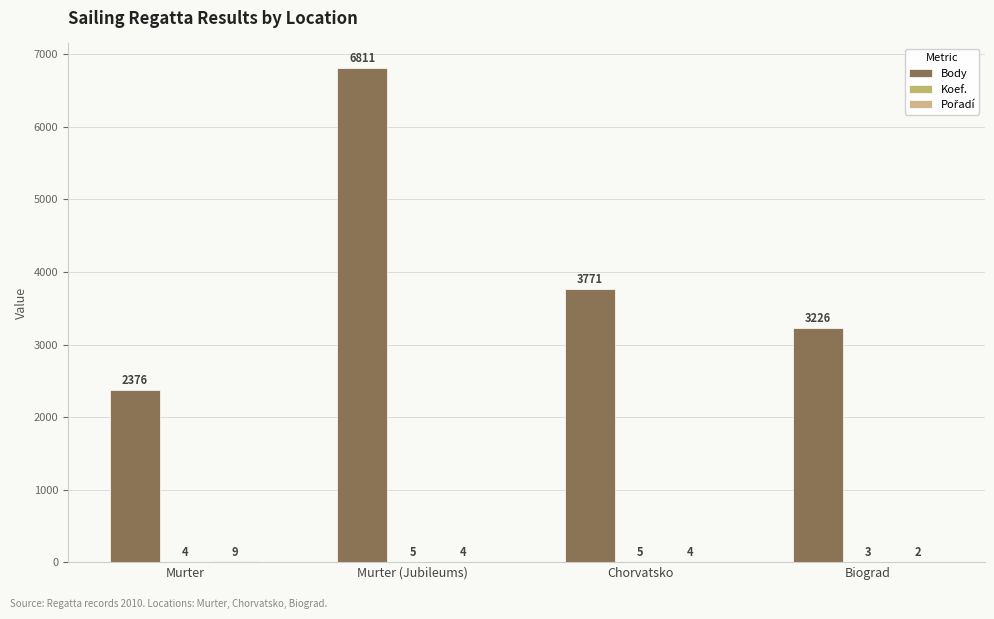

What is the label of the 1st bar from the left?

Murter